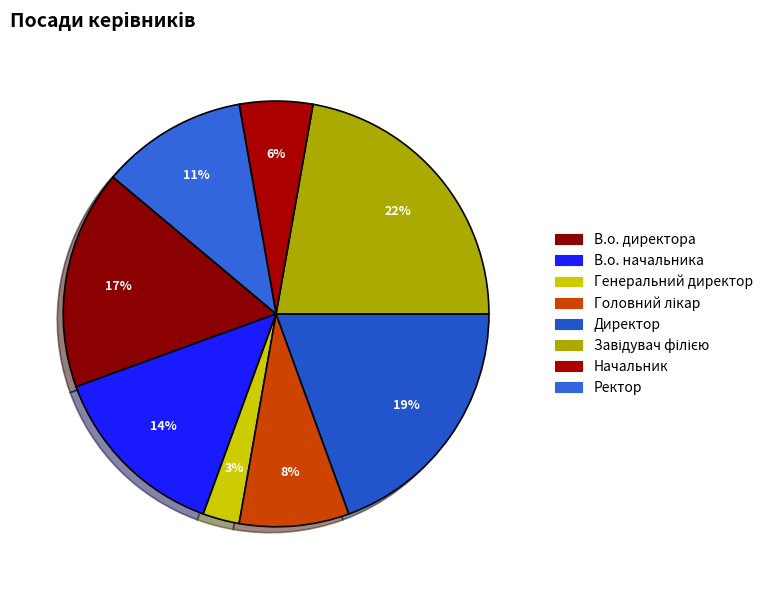

To the nearest percent, what percentage of the pie is Завідувач філією?

22%